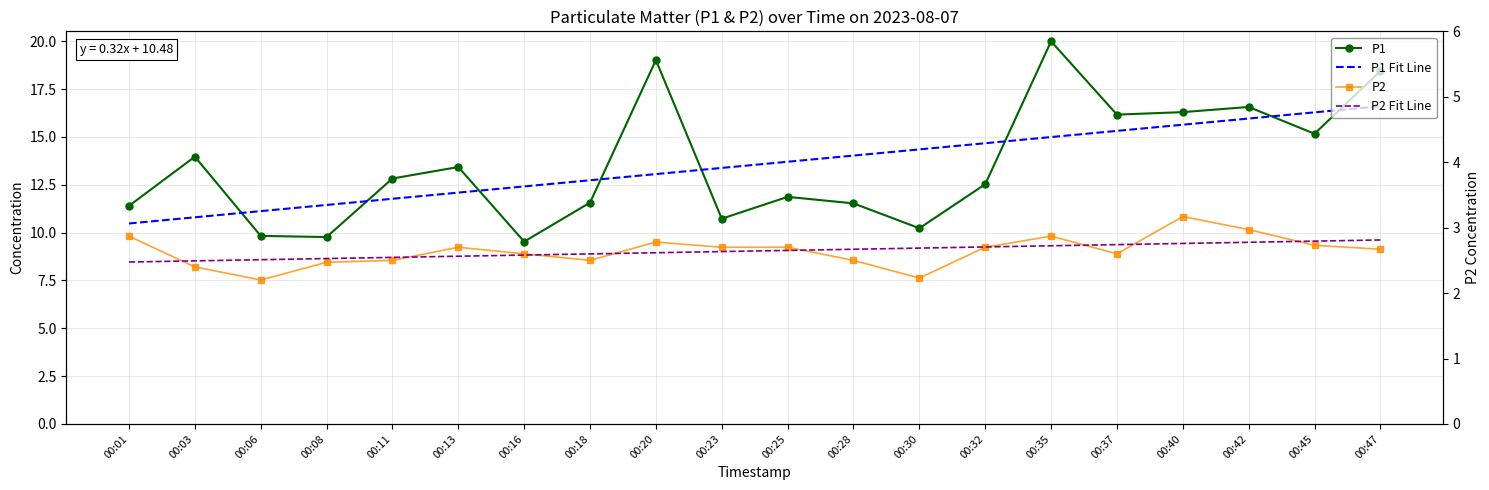

What is the highest value of the P2 series?

3.2